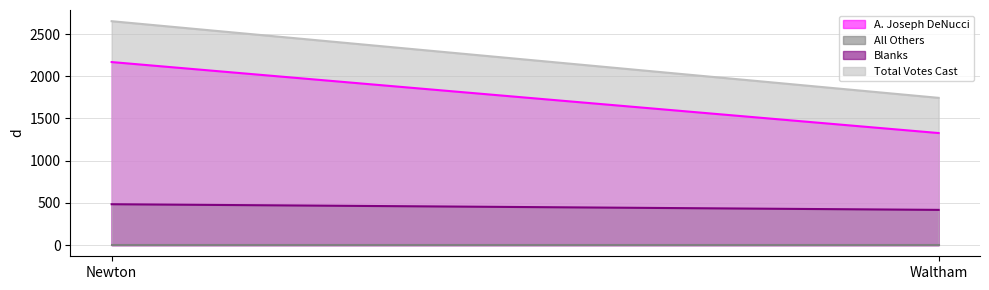

Rank the series by their average value, from lowest to highest.

All Others, Blanks, A. Joseph DeNucci, Total Votes Cast